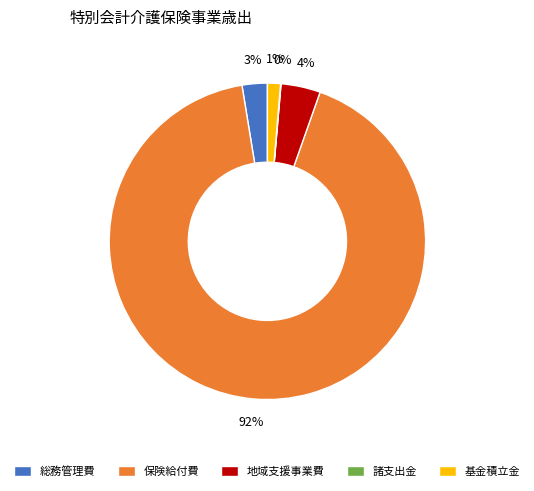

Which has a higher value, 総務管理費 or 地域支援事業費?

地域支援事業費